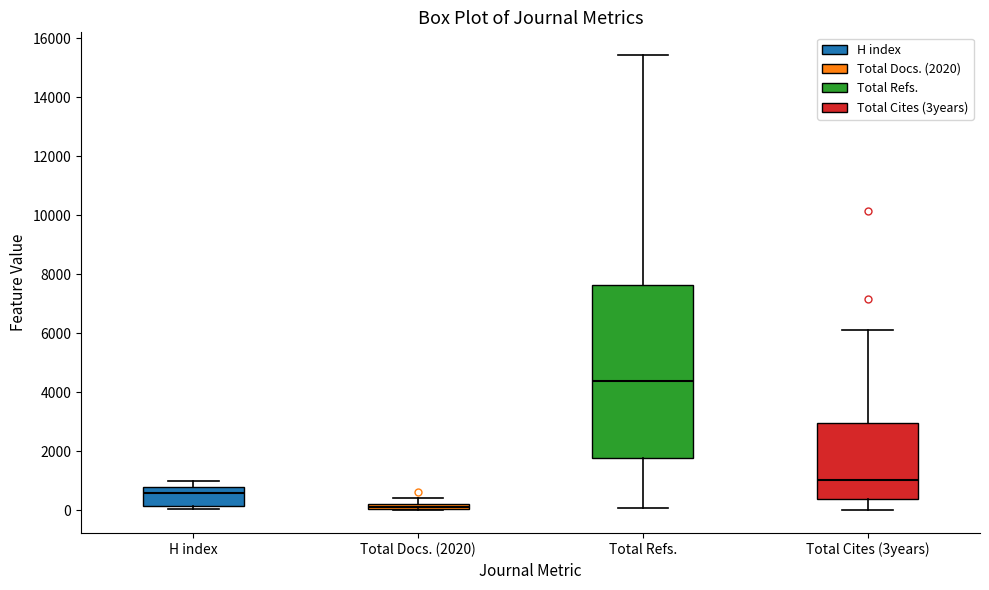

Comparing the boxes themselves (not the whiskers), which one is the tallest?

Total Refs.